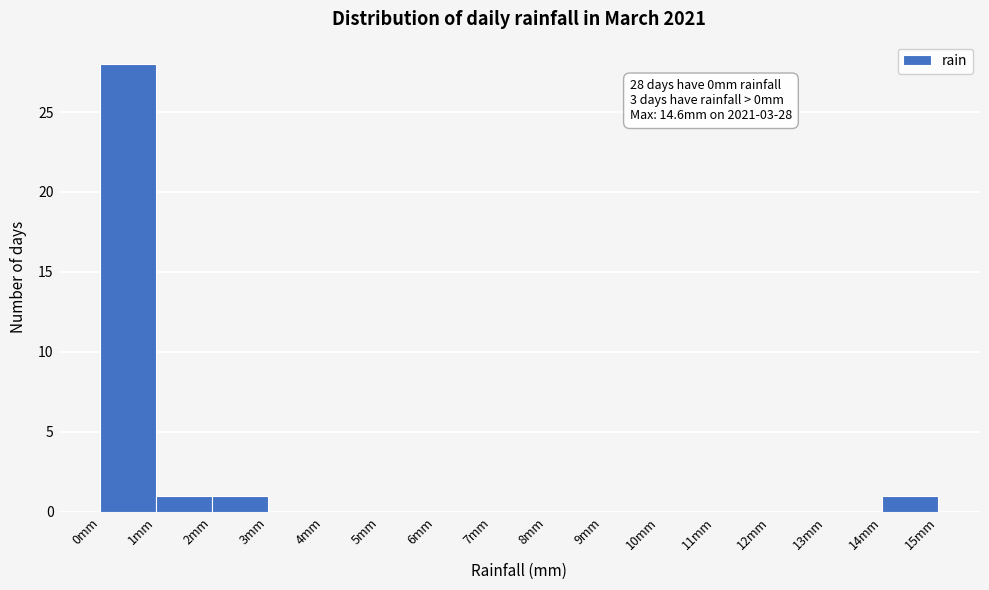

Which range on the x-axis has the tallest bar?

0 to 1